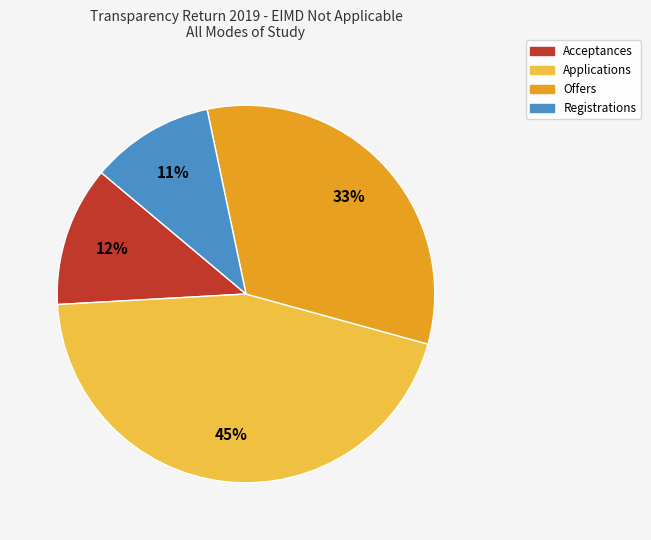

Which category has the biggest portion of the pie?

Applications